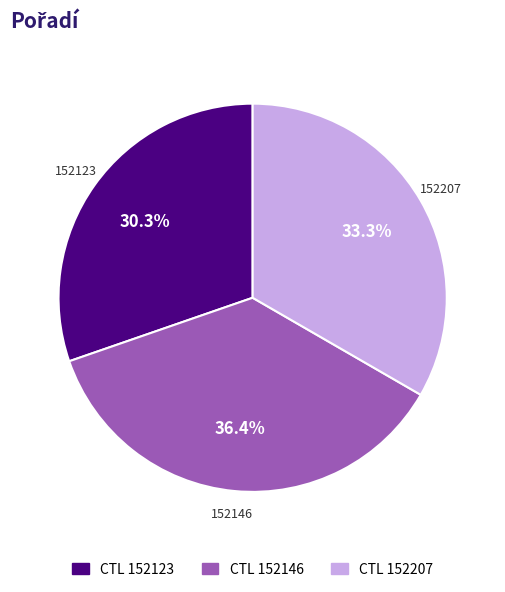

Does 152146 account for over 50% of the chart?

No